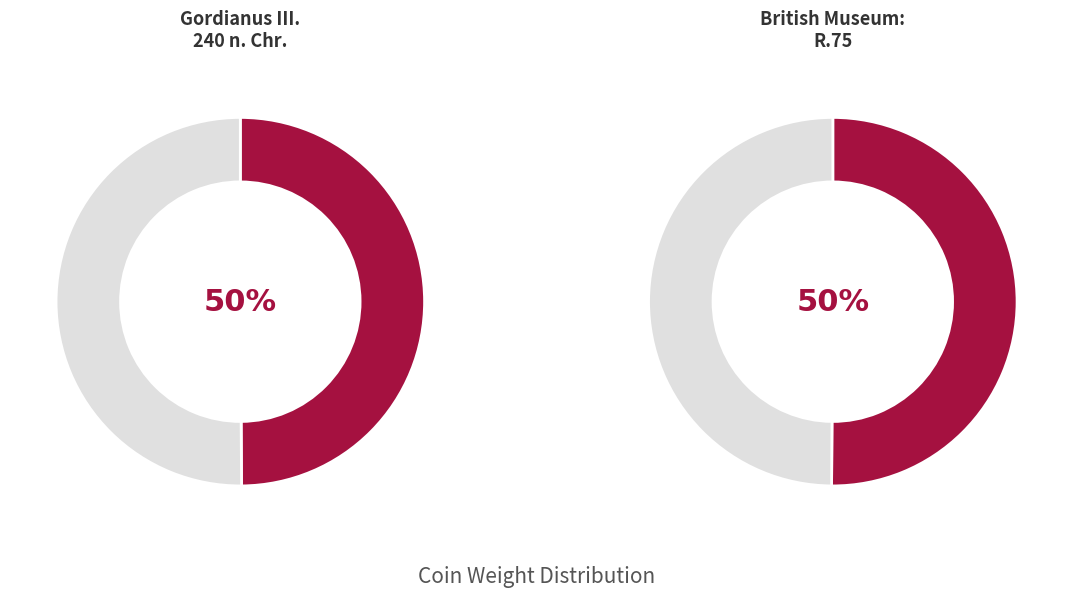

What is the smallest slice in the pie chart?

Gordianus III. 240 n. Chr.